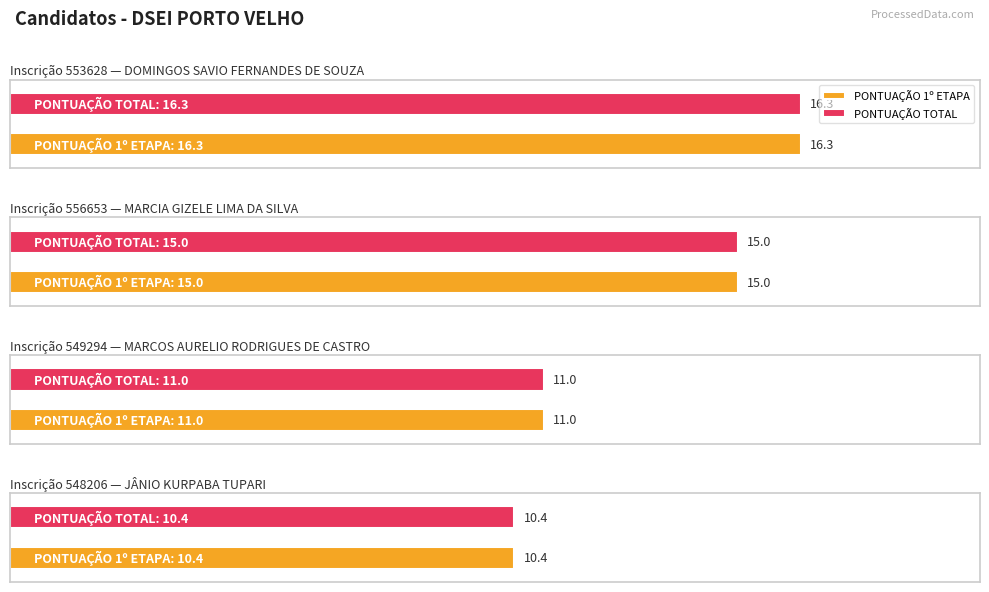

What position from the right is 549294?

2